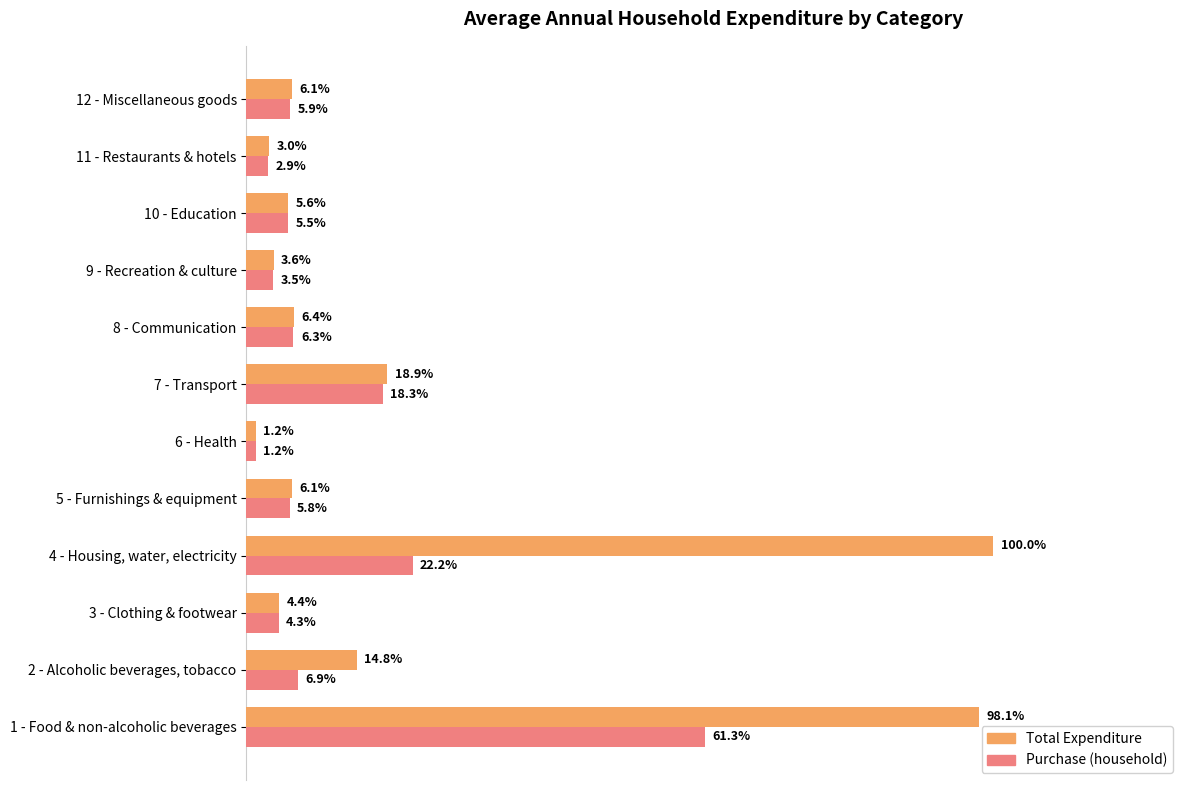

What are all the series names shown in the legend?

Total Expenditure, Purchase (household)